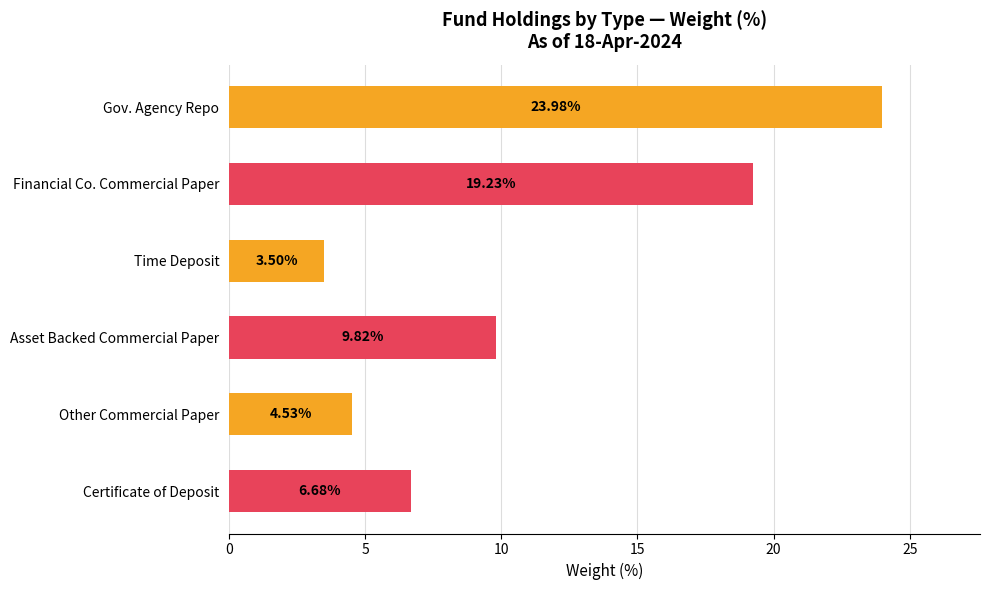

At which label is the value closest to 13?

Asset Backed Commercial Paper